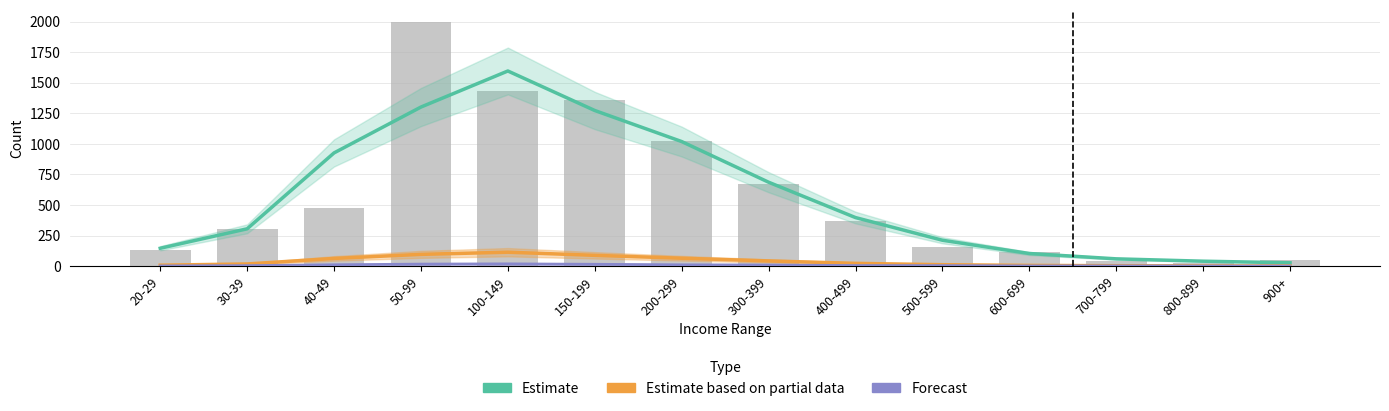

How many data points in Estimate are less than 397?

7